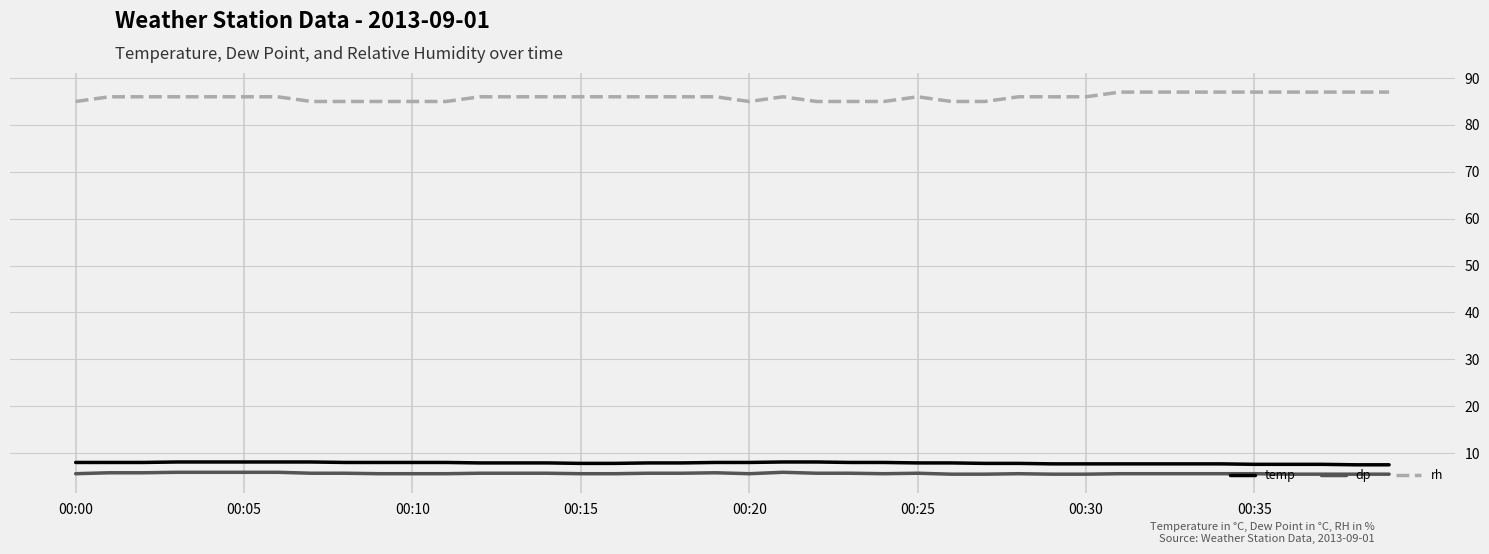

What is the lowest value of the rh series?

85.0